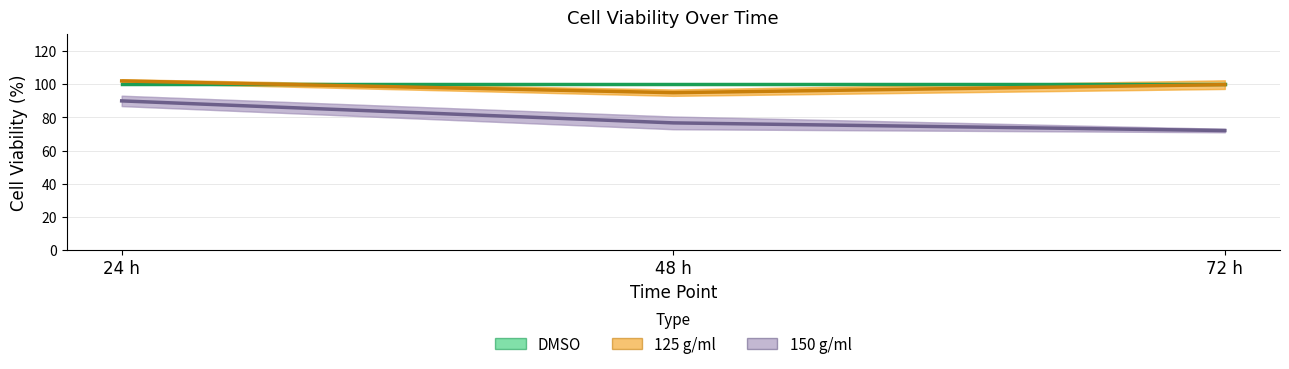

What is the difference between the highest and lowest values at 24 h?

12.0